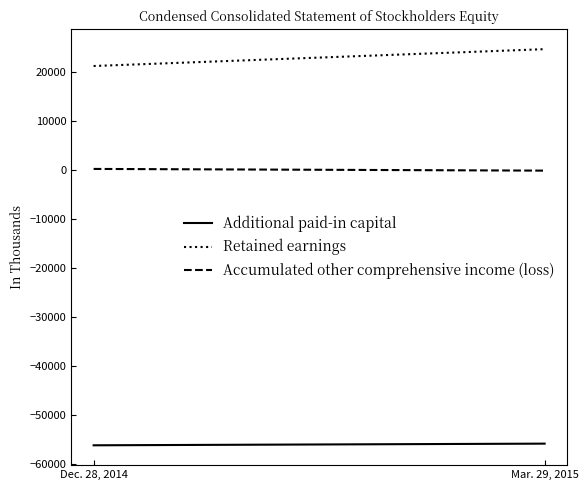

What is the average value of the Additional paid-in capital series?

-56050